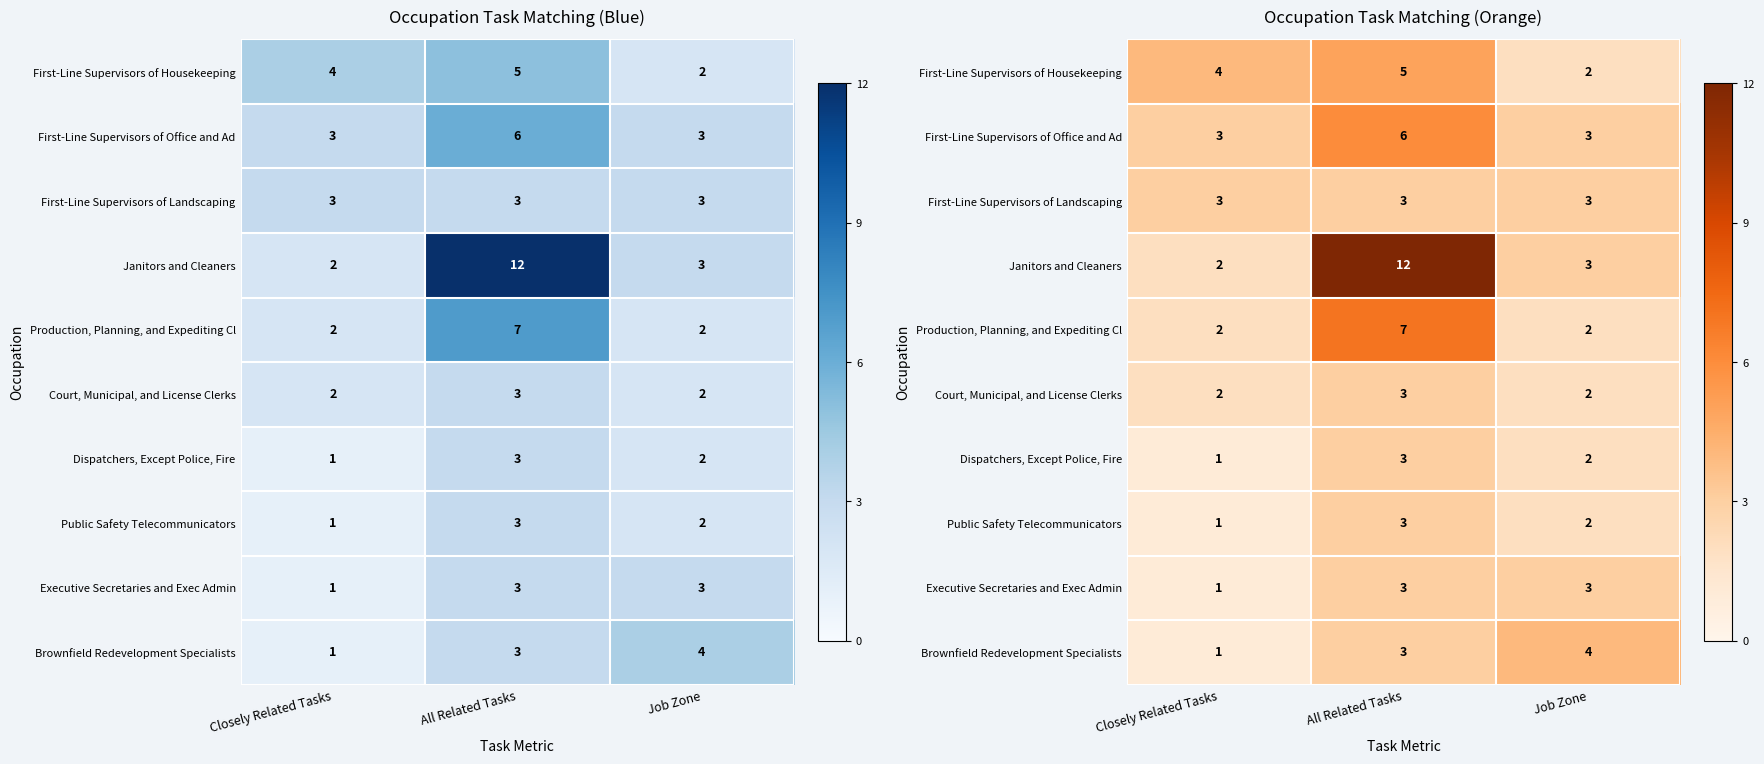

What is the difference between the highest and lowest values at Closely Related Tasks?

3